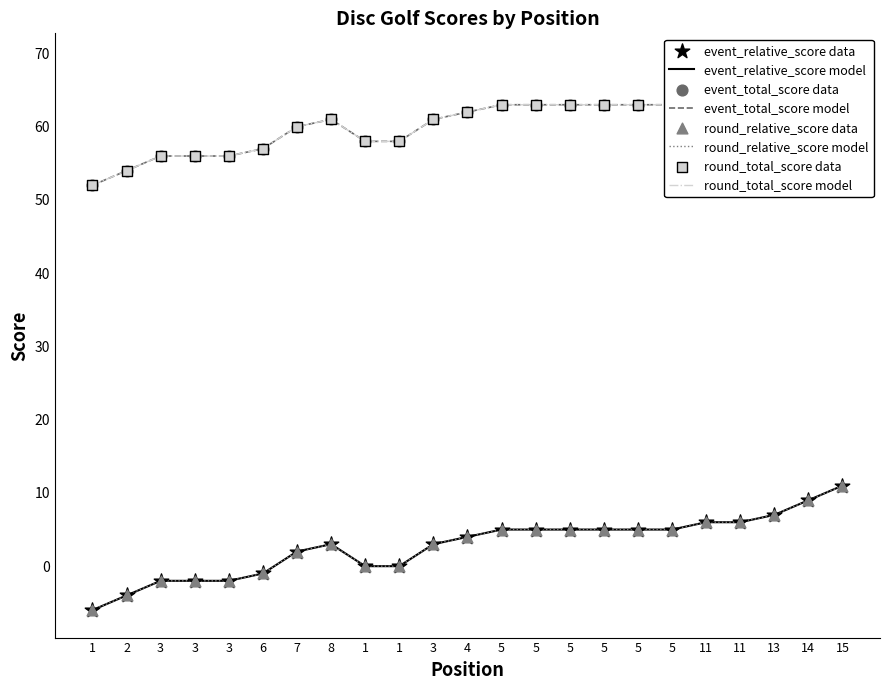

Which series contains the highest Y value?

event_total_score